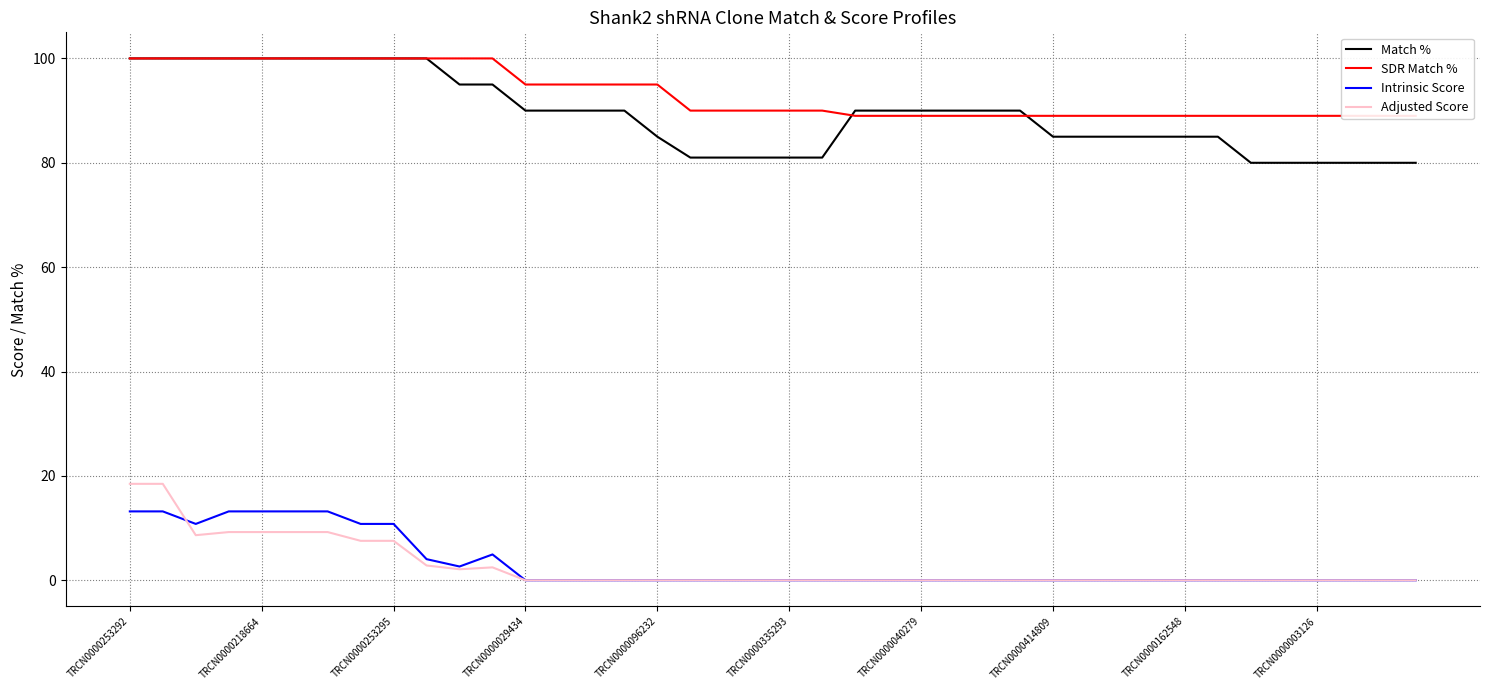

True or false: Match % and Adjusted Score intersect in this chart.

False